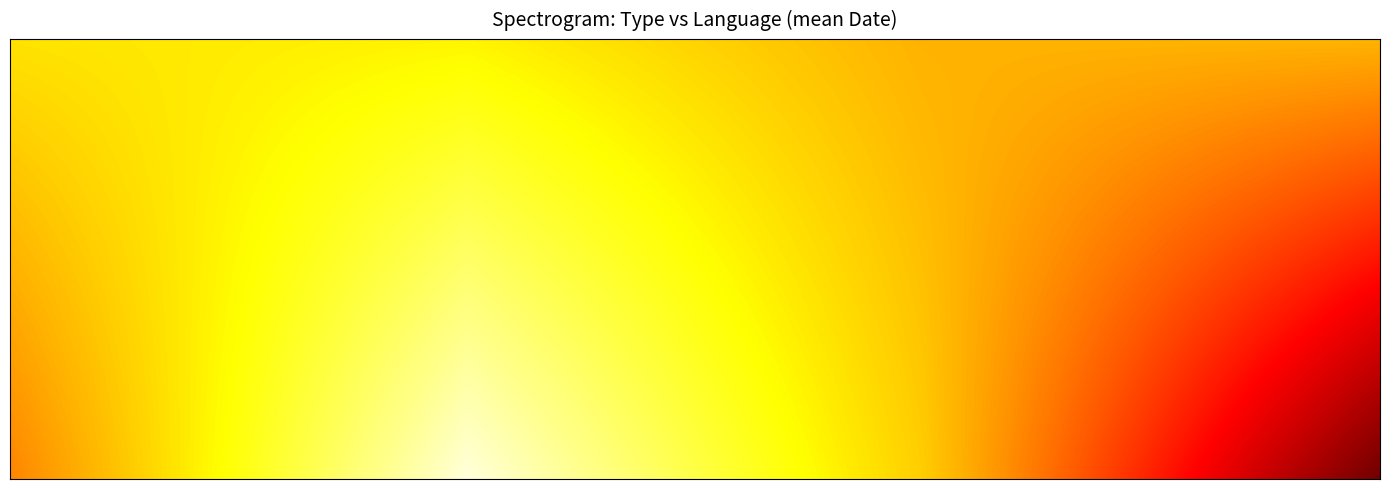

What is the difference between the second highest and minimum values in the Book series?

36